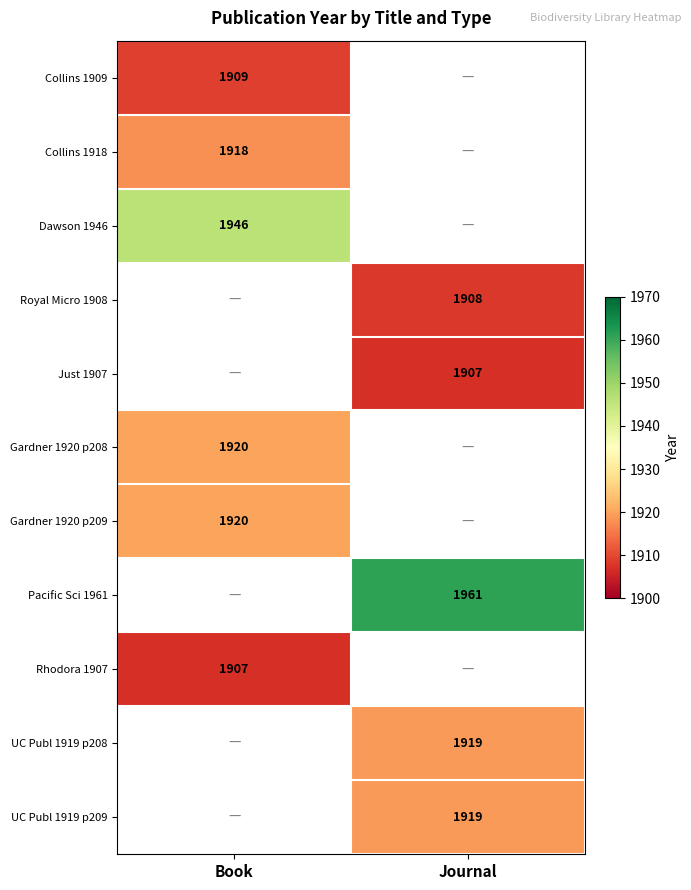

Is it true that Gardner 1920 p208 equals 1920 at Book?

True